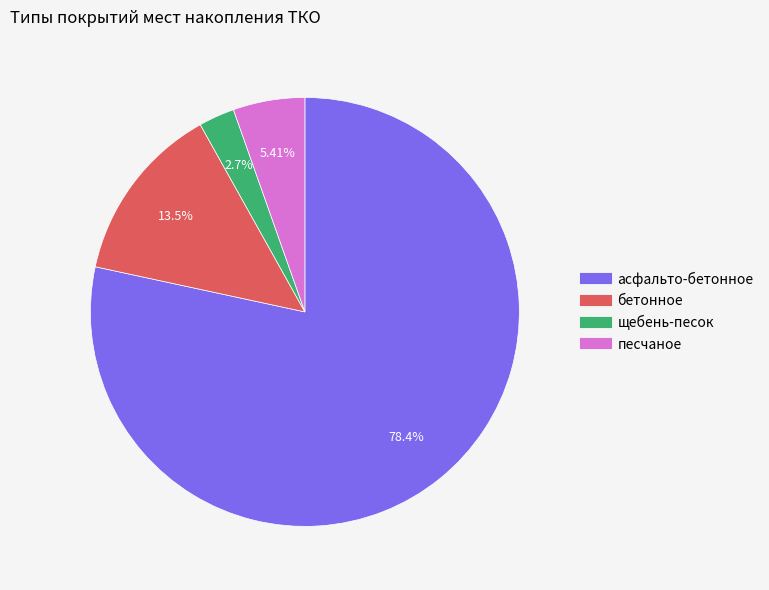

Which category has the smallest portion of the pie?

щебень-песок